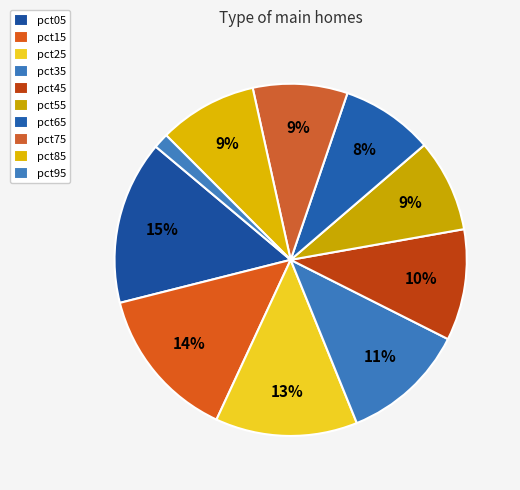

Does pct95 account for over 50% of the chart?

No